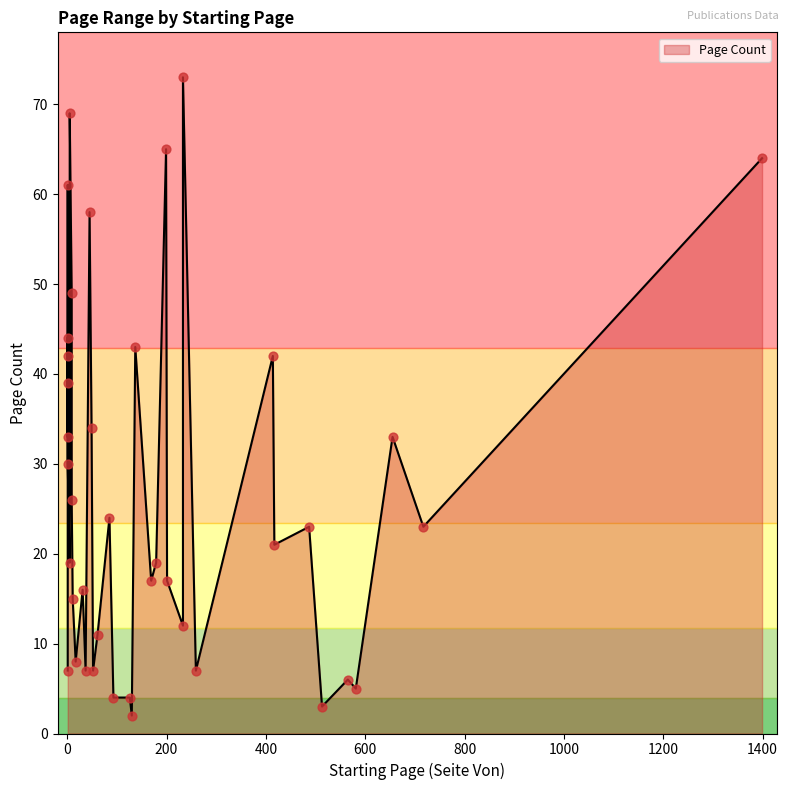

Which has a higher value, 169 or 513?

169